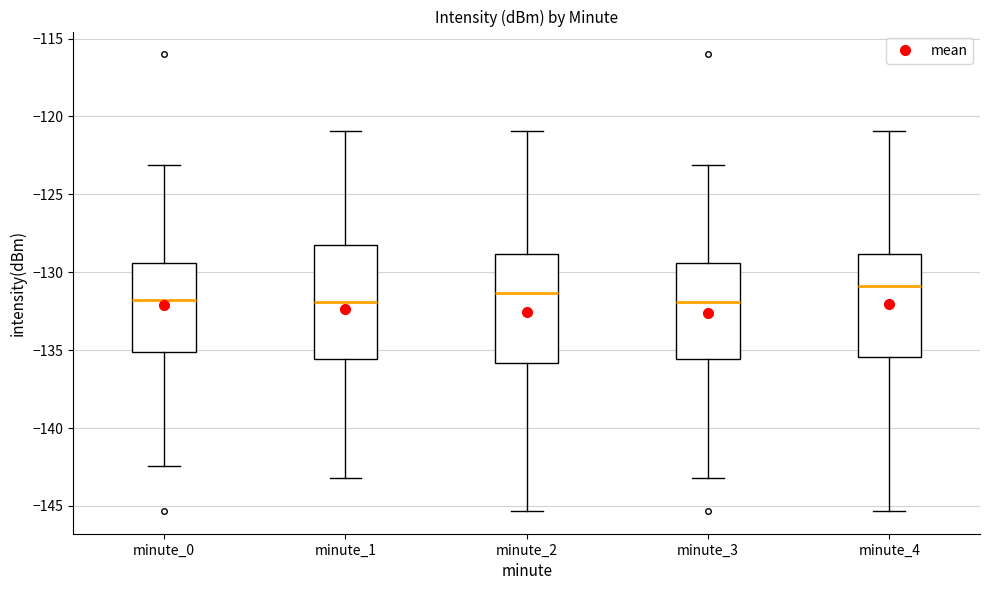

Where does the median line of the box for minute_1 sit on the y-axis? The values are not printed on the chart, so give them approximately, as read against the axis.

-132.0